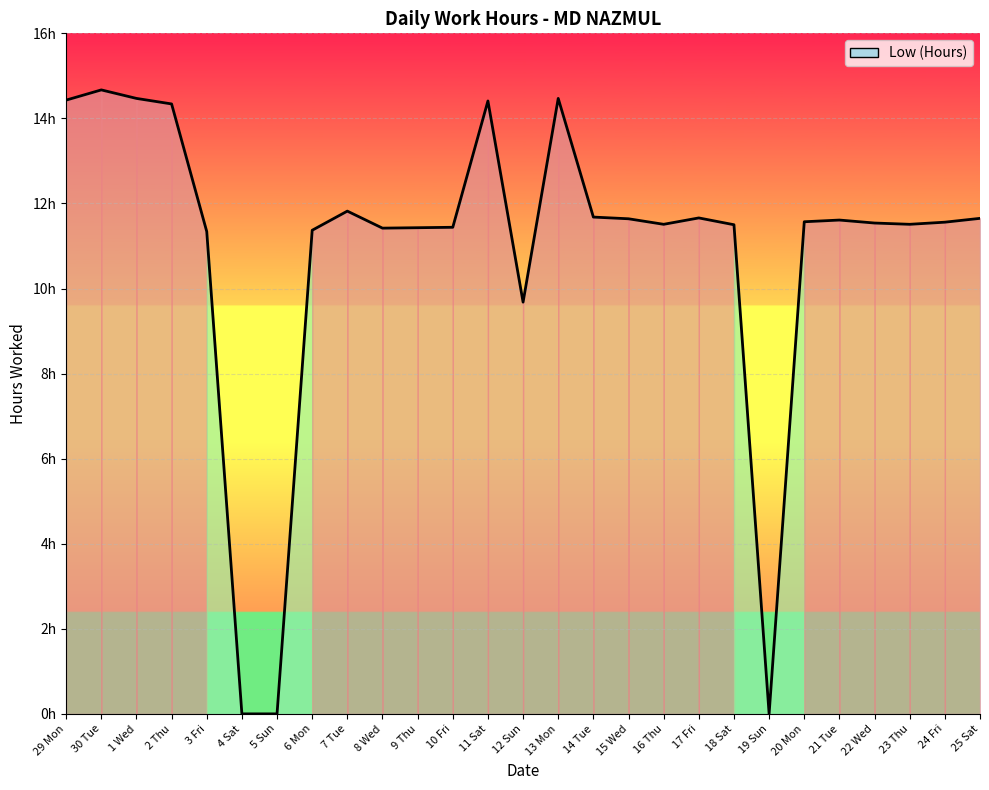

Where is the first local maximum?

30 Tue